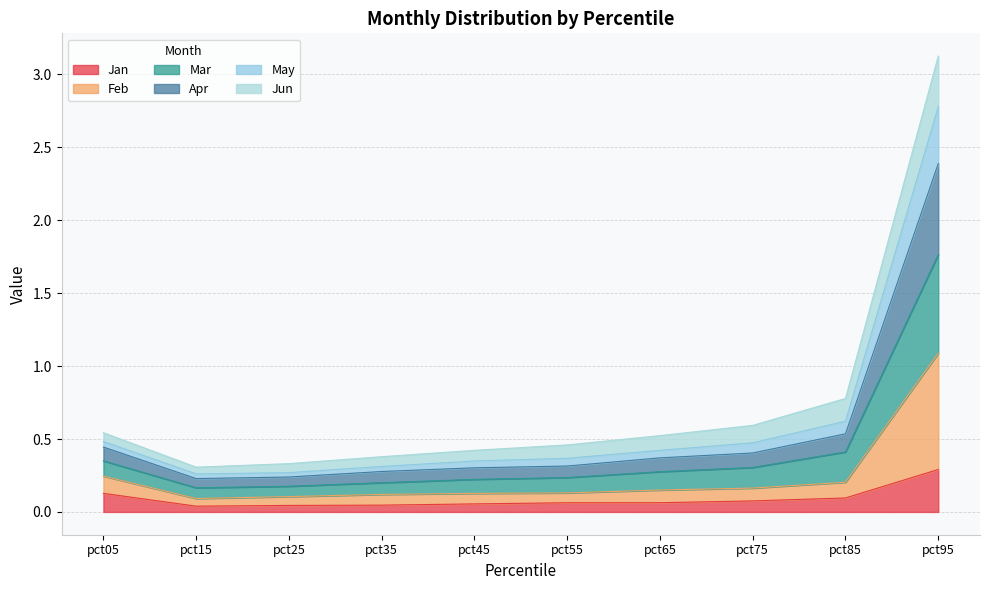

What are all the series names shown in the legend?

Jan, Feb, Mar, Apr, May, Jun